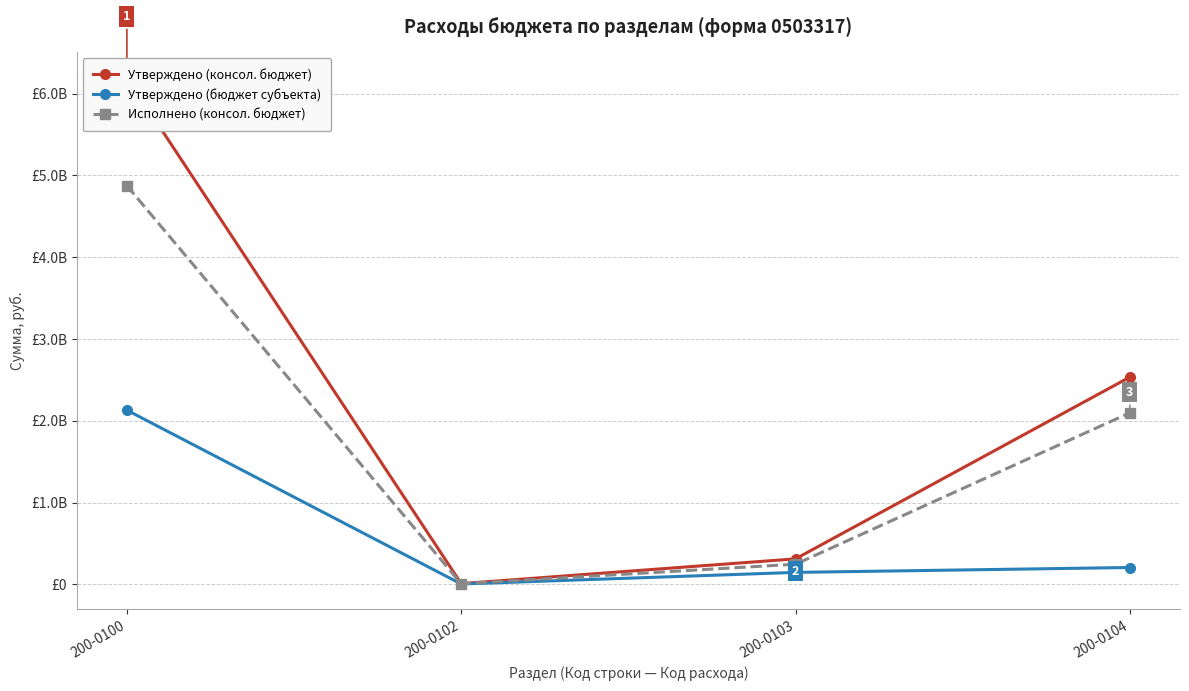

What are all the series names shown in the legend?

Утверждено (консол. бюджет), Утверждено (бюджет субъекта), Исполнено (консол. бюджет)